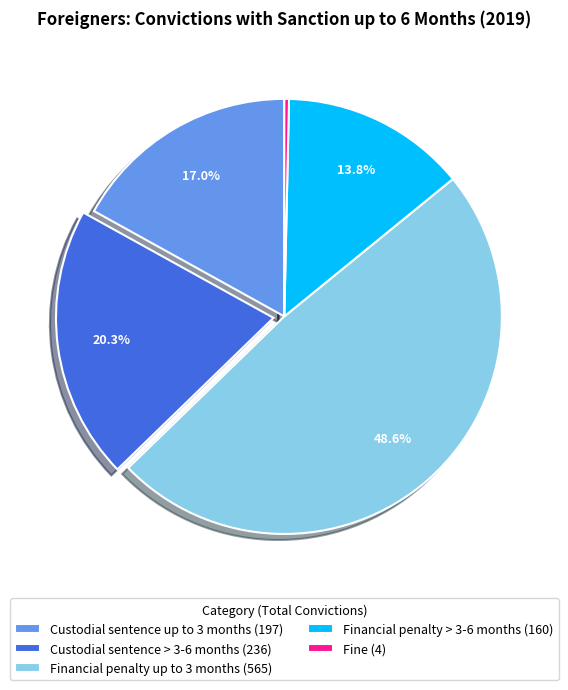

Is Financial penalty > 3-6 months the majority of the pie?

No